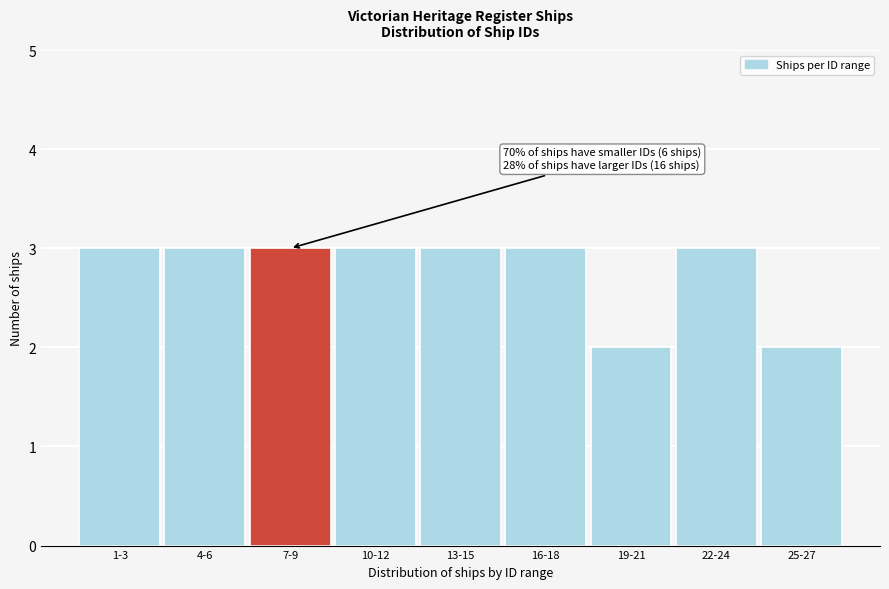

Reading left to right, extract all data points from this chart.

3	3	3	3	3	3	2	3	2